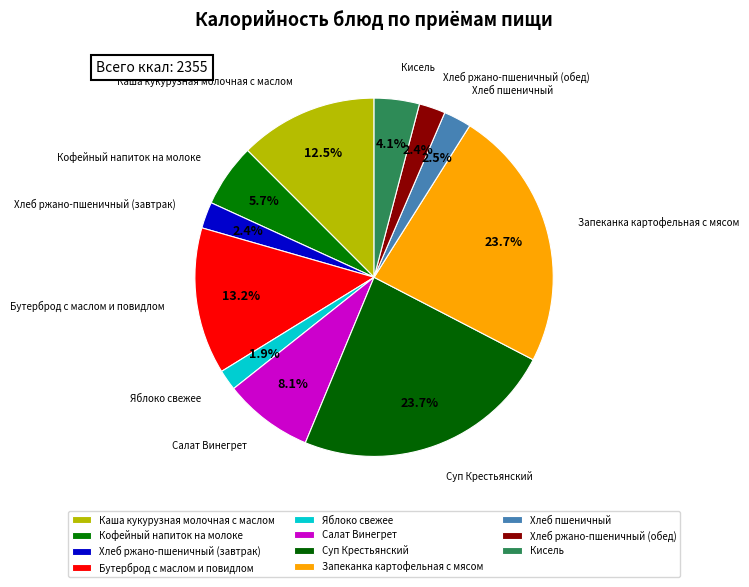

How many segments does this pie chart have?

11